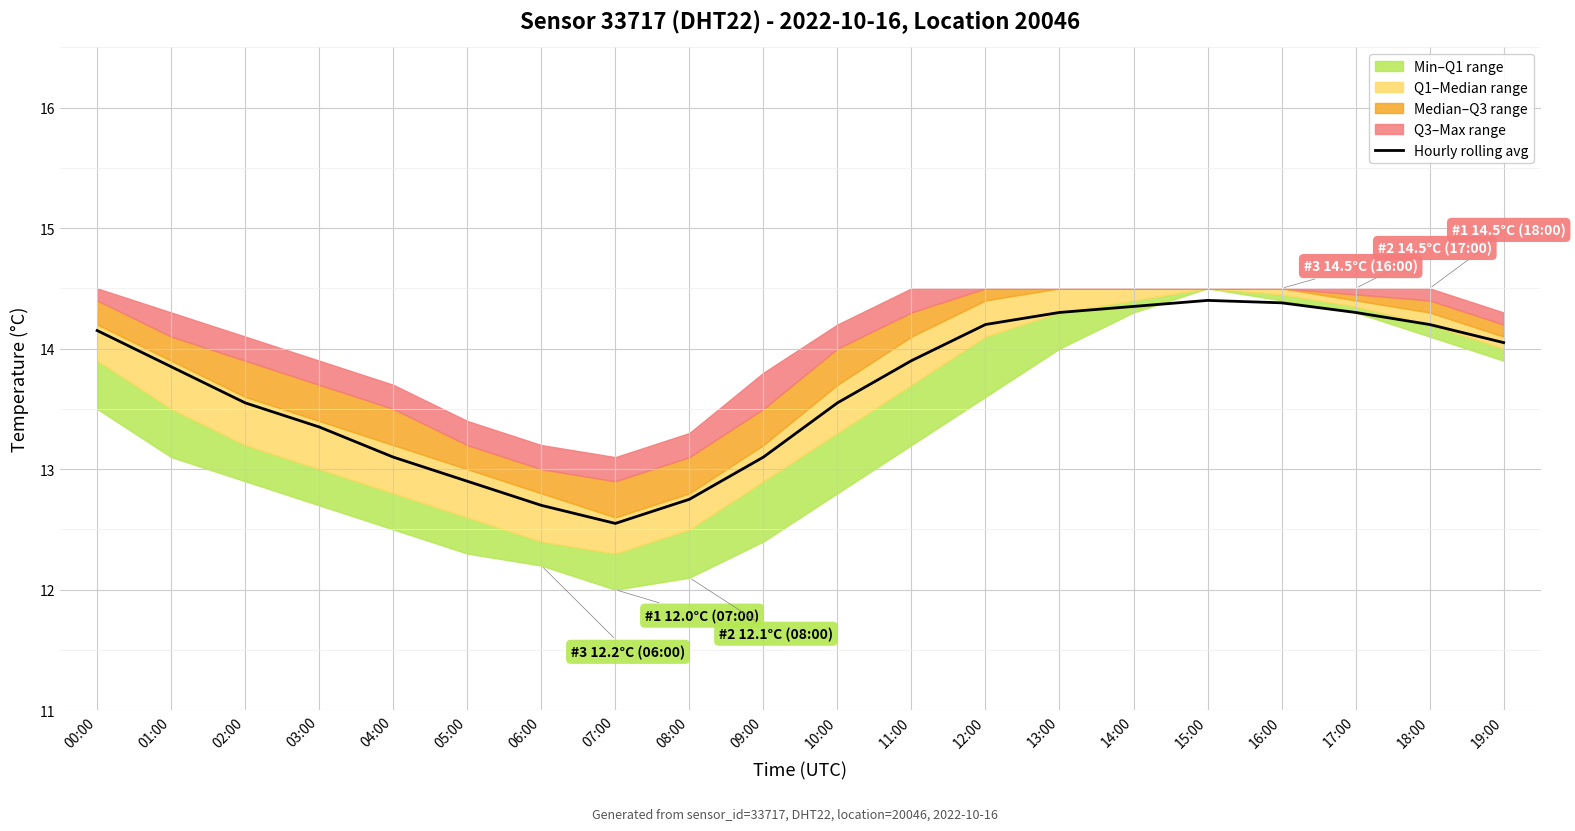

Is it true that the value at 13:00 is 21.3?

False